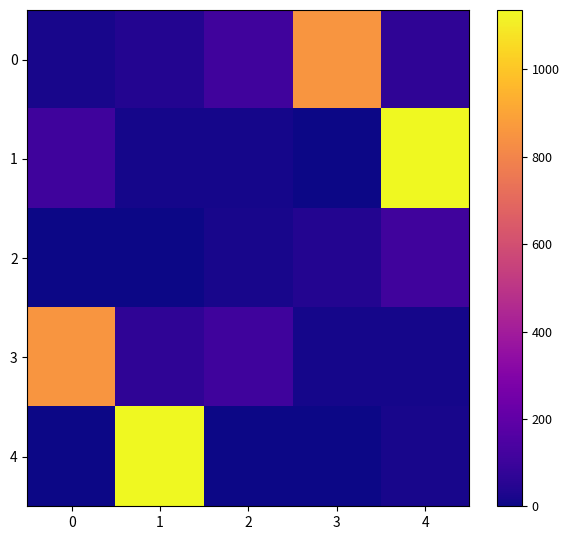

At how many categories does at least one series exceed 290?

4